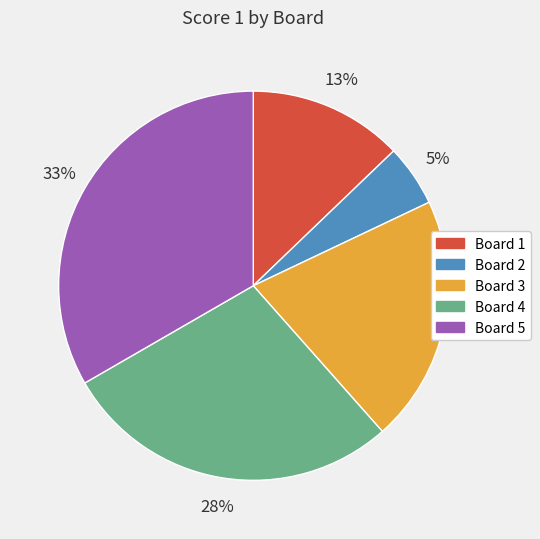

Count the number of slices in the pie.

5